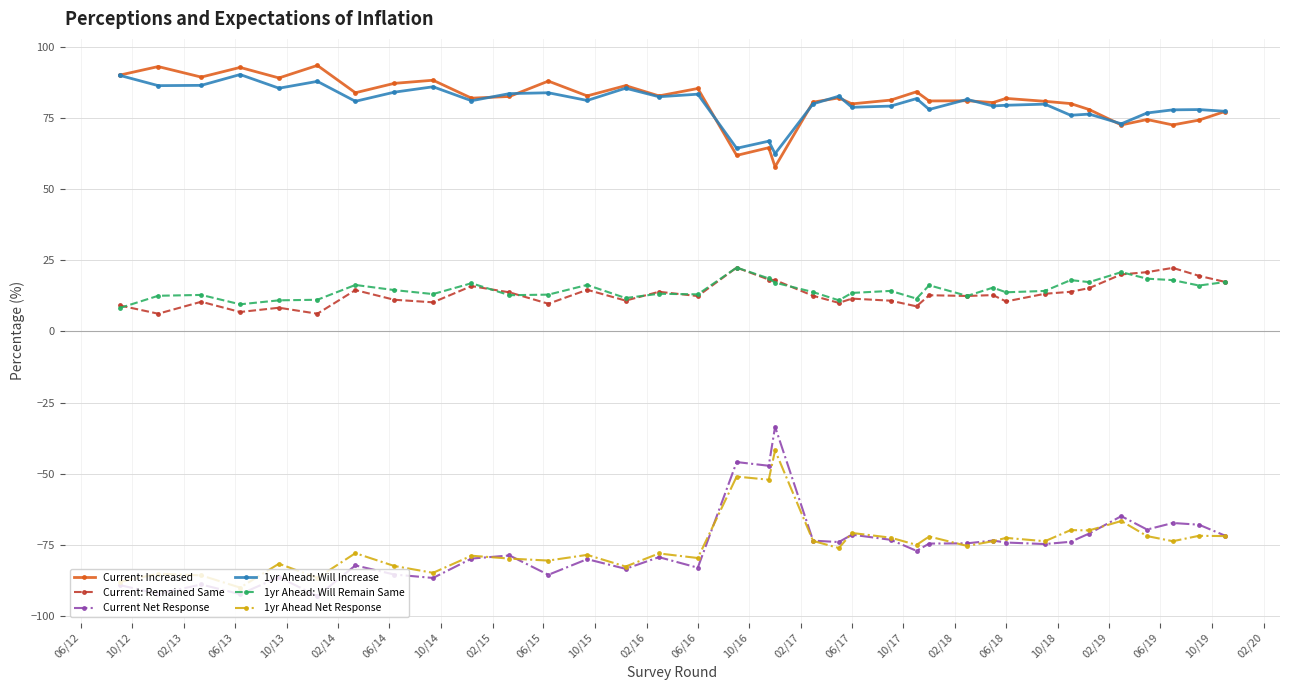

True or false: 1yr Ahead: Will Remain Same and Current: Increased intersect in this chart.

False